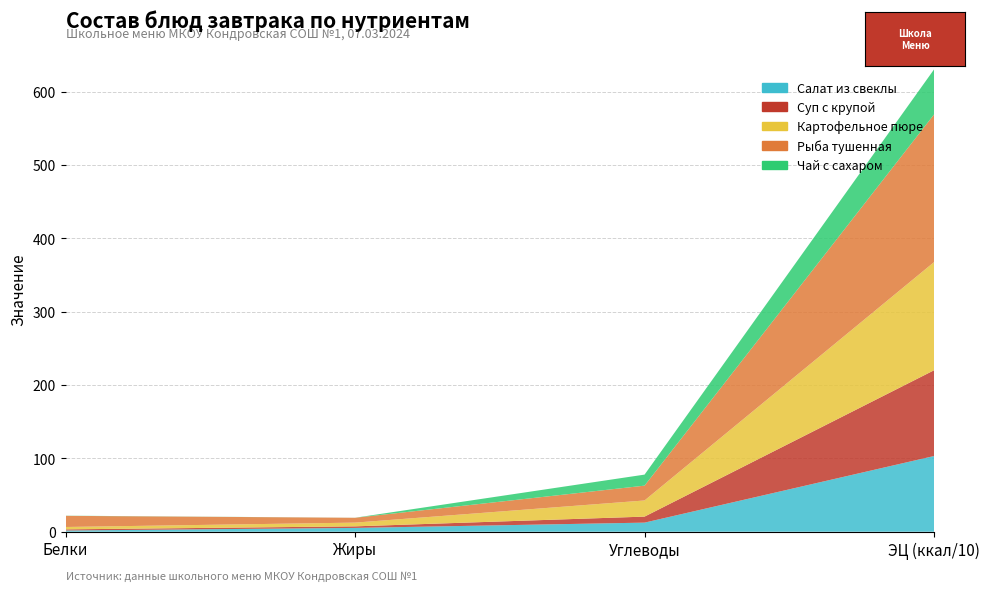

Reading left to right, transcribe all the data shown in this chart.

Салат из свеклы: 1.7	5.2	12.4	103.2
Суп с крупой: 1.5	2.1	8.2	116.9
Картофельное пюре: 3.3	5.1	22.0	147.4
Рыба тушенная: 15.2	6.6	20.2	201.3
Чай с сахаром: 0.2	0.1	15.0	61.4